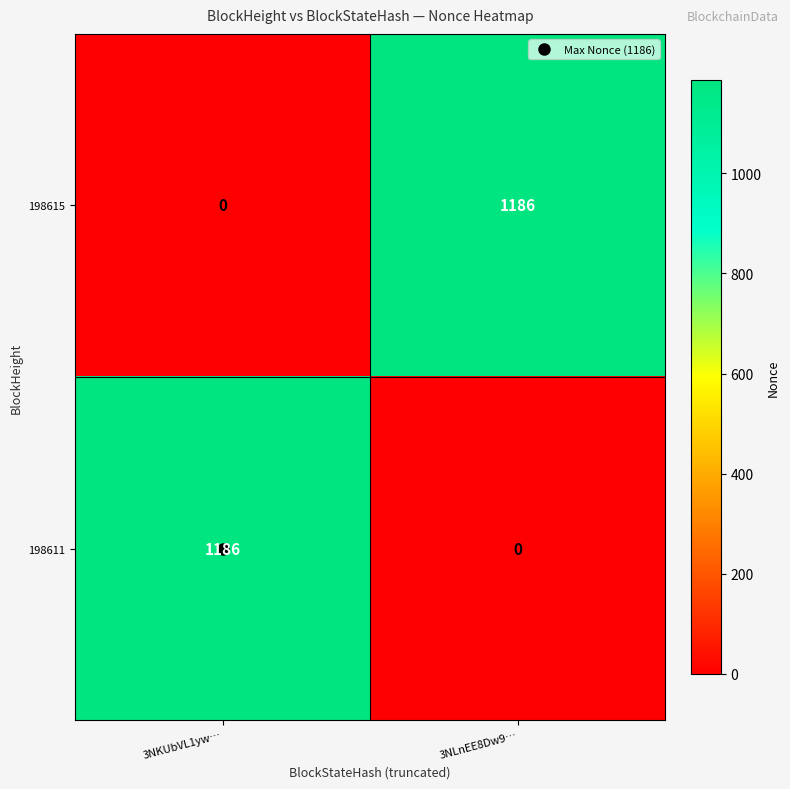

At which label is 198615 closest to 593?

3NKUbVL1yw…